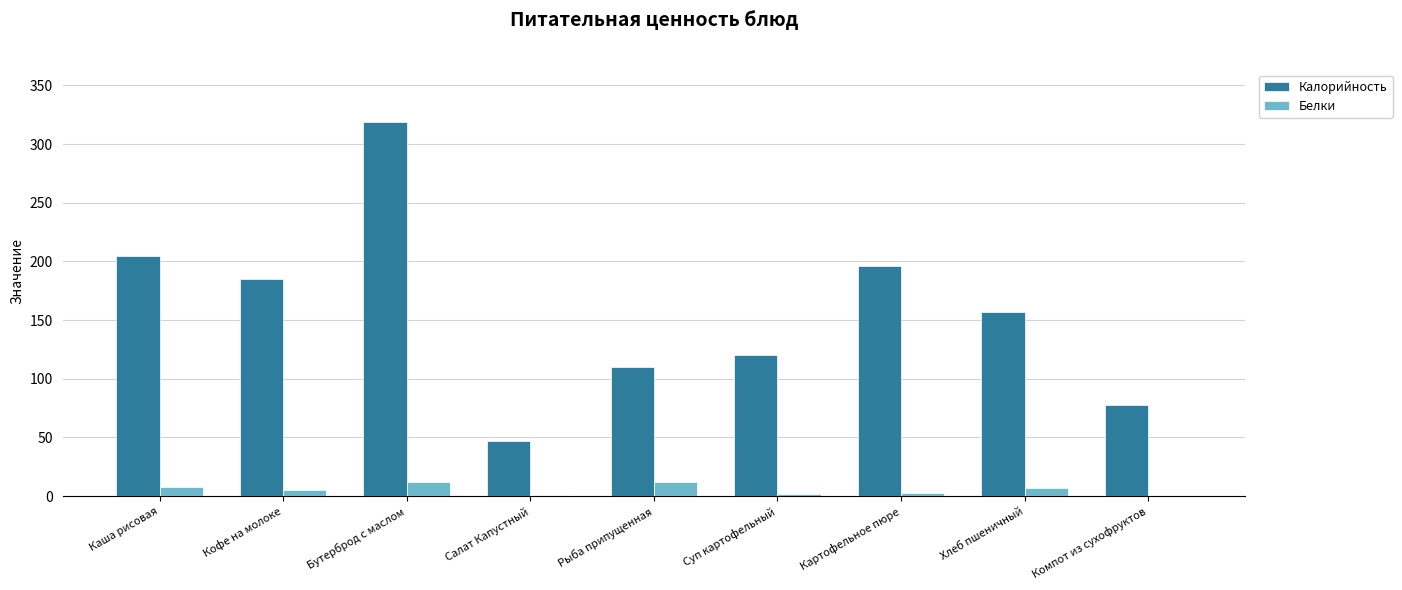

The Калорийность series shows 271.6 at Каша рисовая. True or false?

False